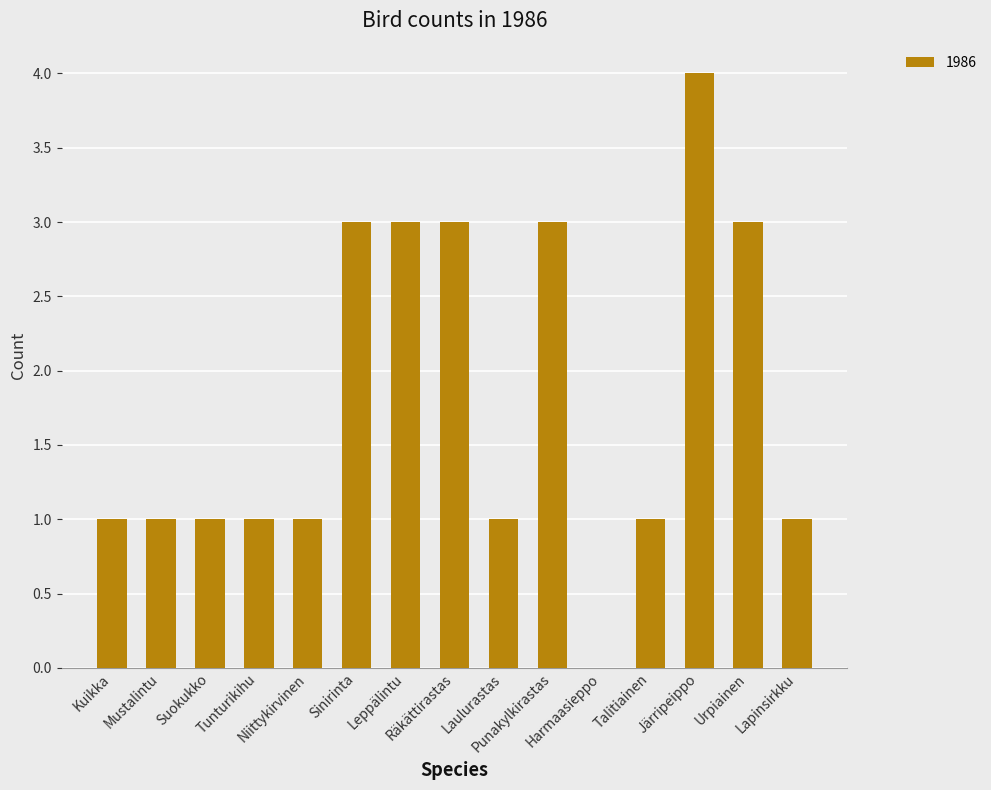

What is the difference between the values at Suokukko and Järripeippo?

3